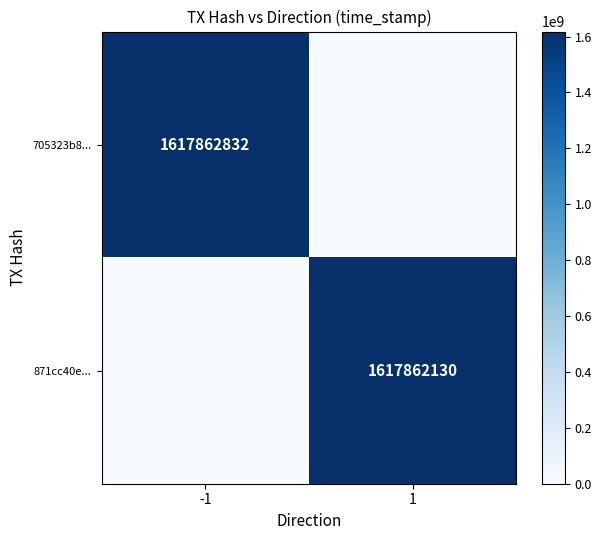

True or false: 705323b8... has a value of 2199682179 at -1.

False